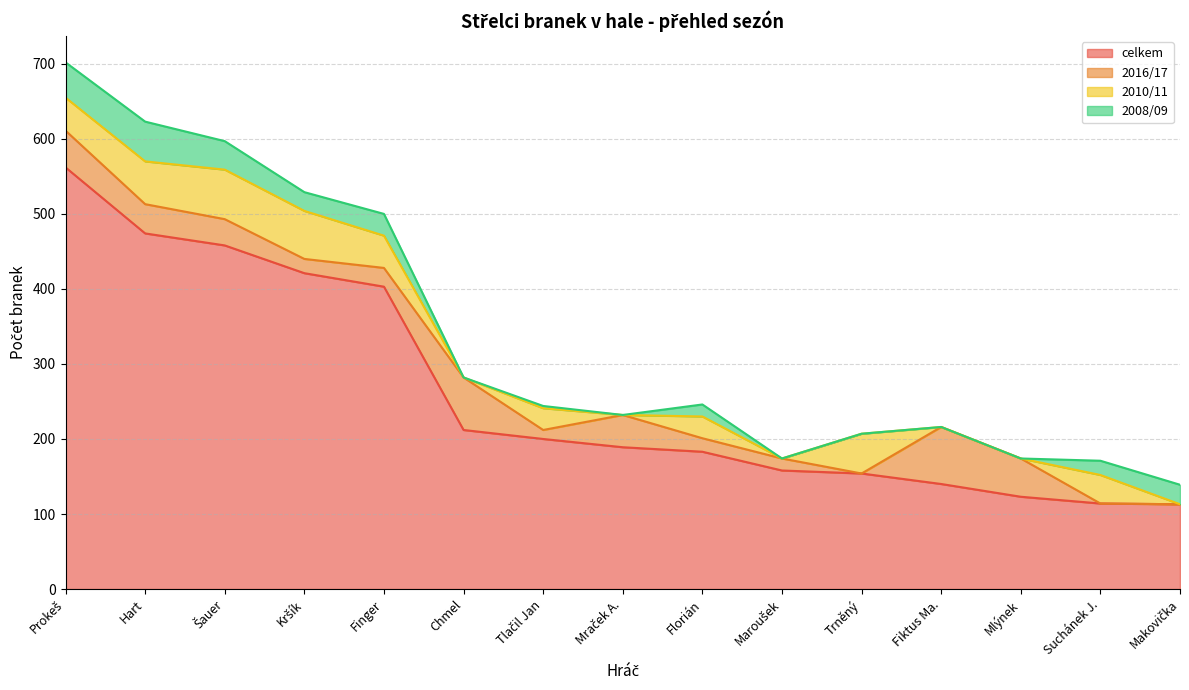

Rank the series by their maximum value, from lowest to highest.

2008/09, 2010/11, 2016/17, celkem